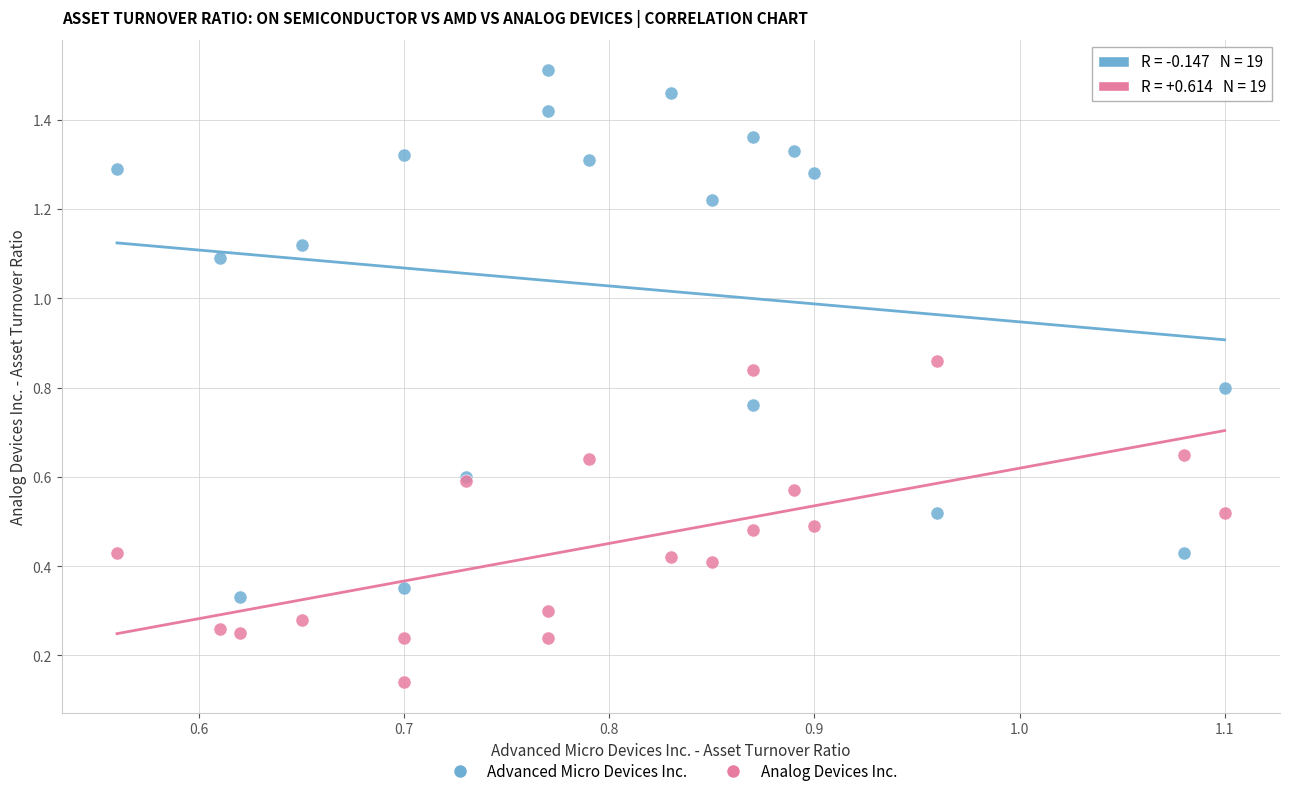

Which series has the largest Y range (max minus min)?

Advanced Micro Devices Inc.